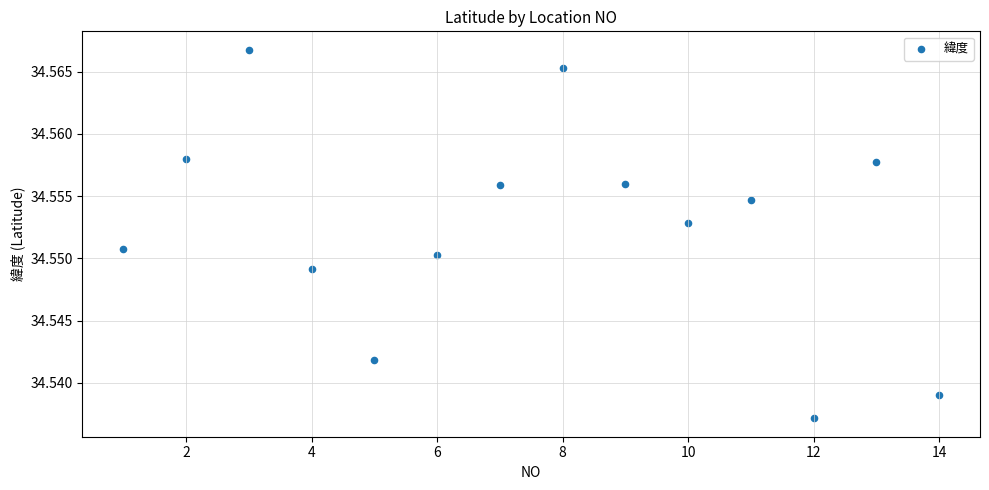

What is the range of X values (max minus min)?

13.0